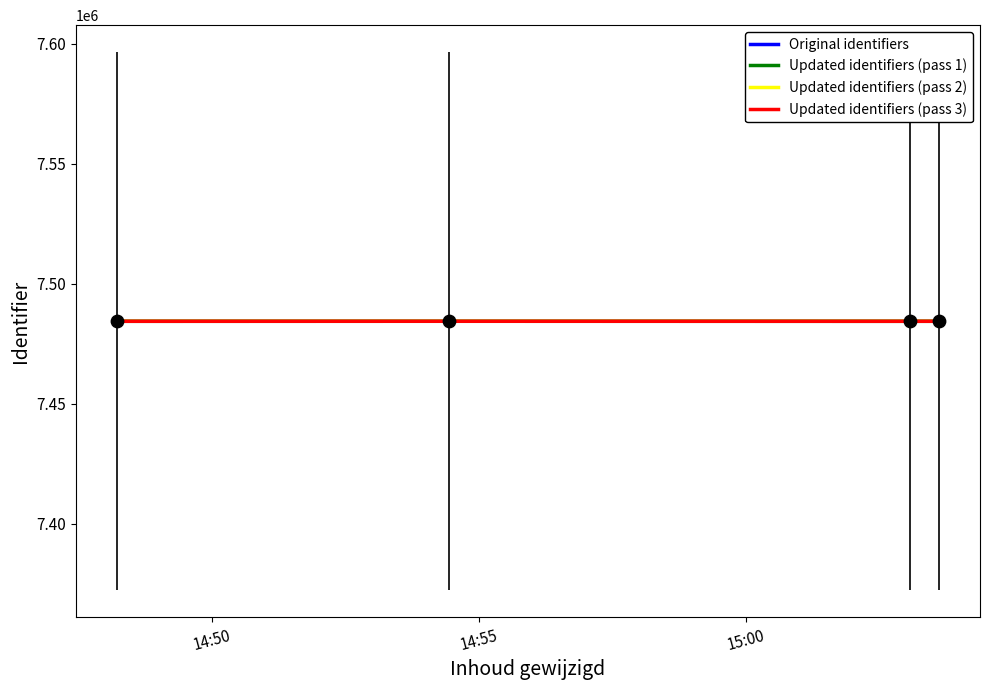

Does the chart have visible grid lines?

No